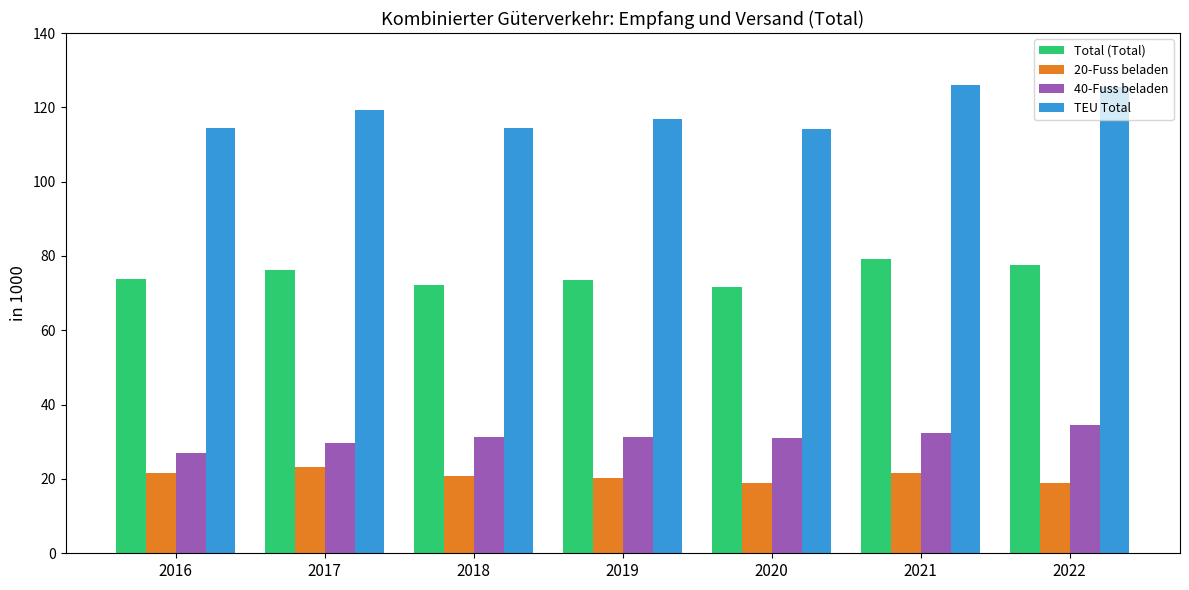

Where does the Total (Total) series first go above 73?

2016